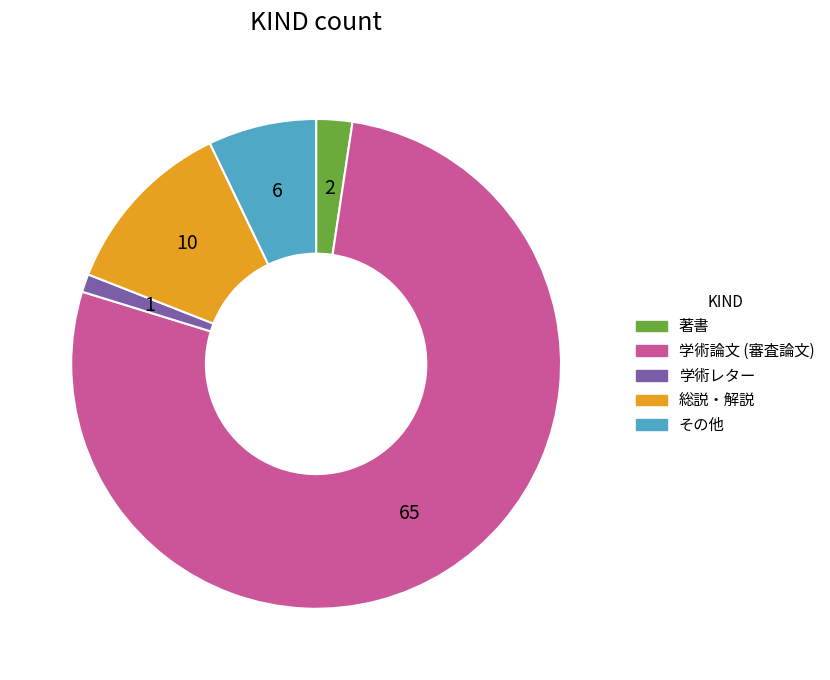

Rank the categories by value from highest to lowest.

学術論文 (審査論文), 総説・解説, その他, 著書, 学術レター